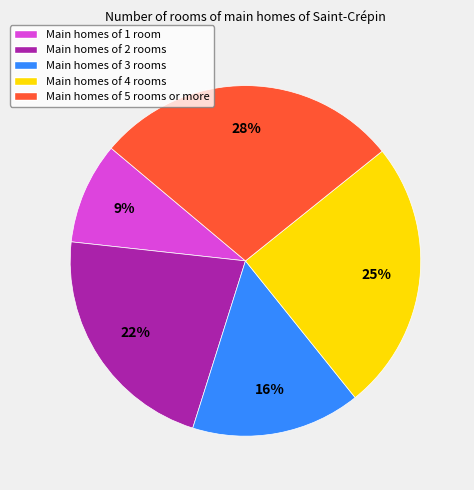

To the nearest percent, what is the difference between the largest and smallest slice percentages?

19%